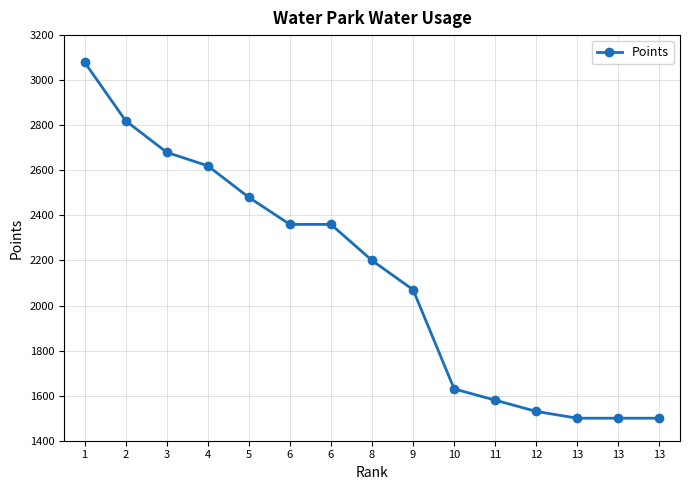

How many lines are shown in the chart?

1